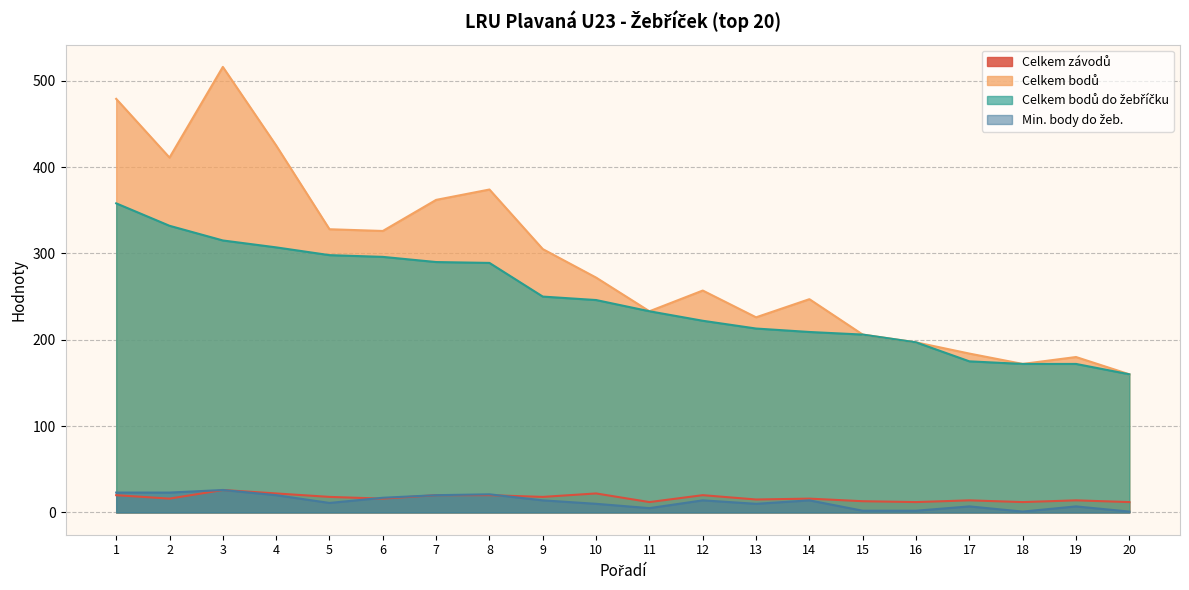

What is the greatest value displayed?

516